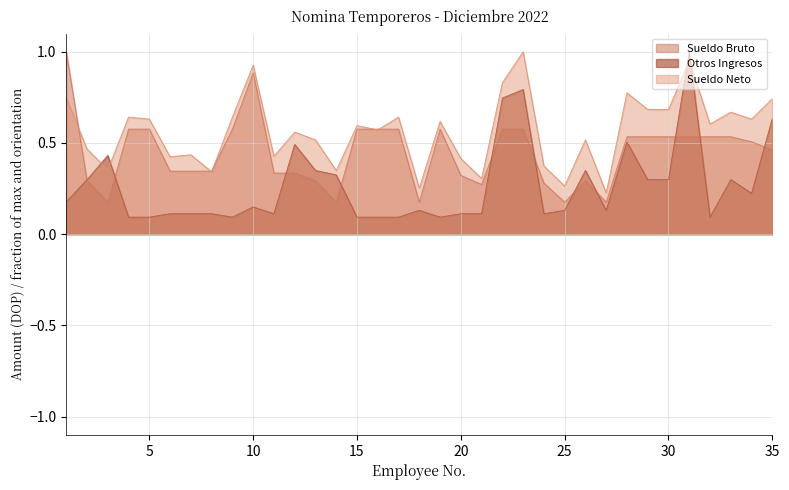

At which category is the sum across all series the highest?

31